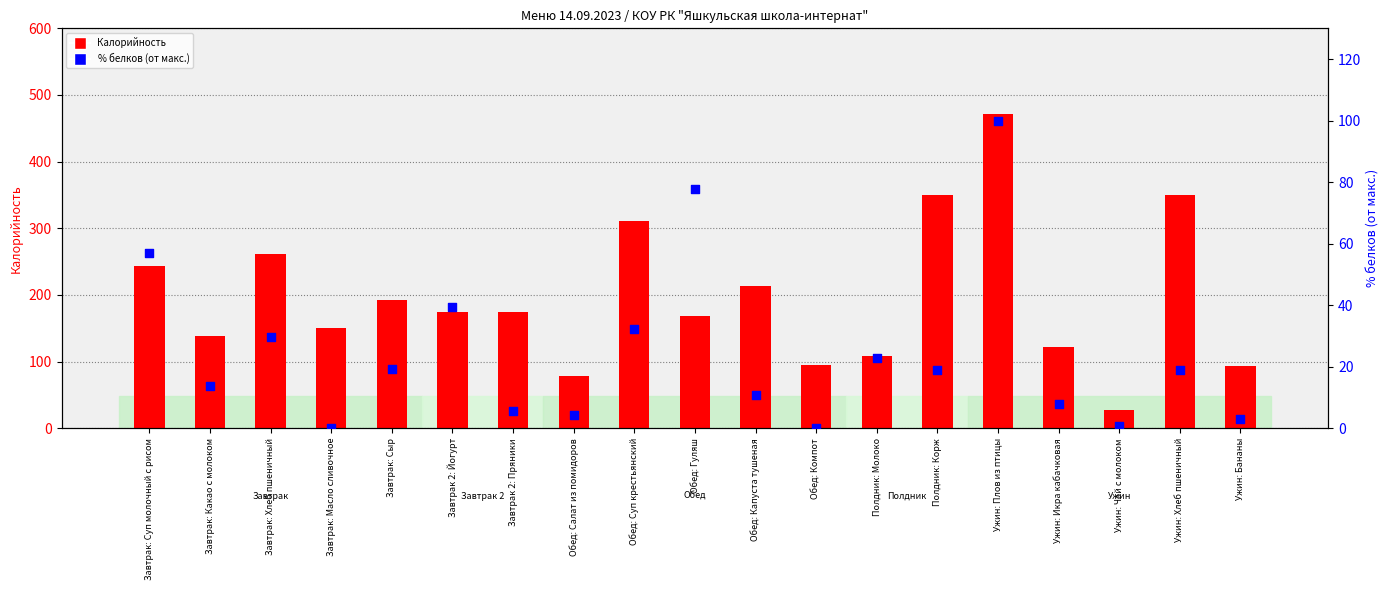

At how many categories does at least one series exceed 52?

18